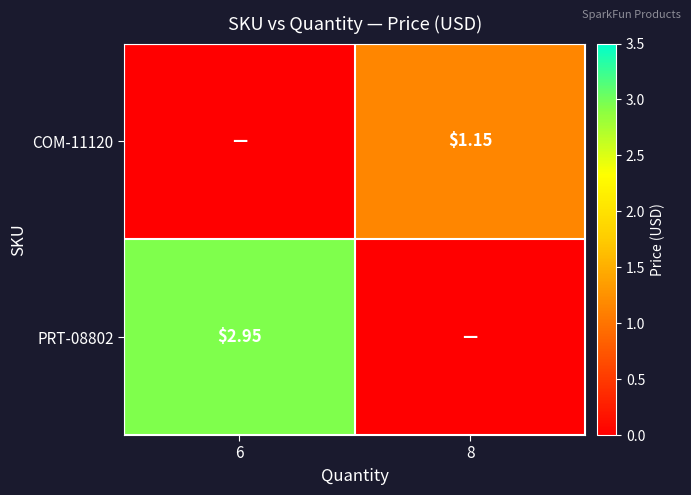

Is the value of COM-11120 at 8 greater than the value of PRT-08802 at 6?

No